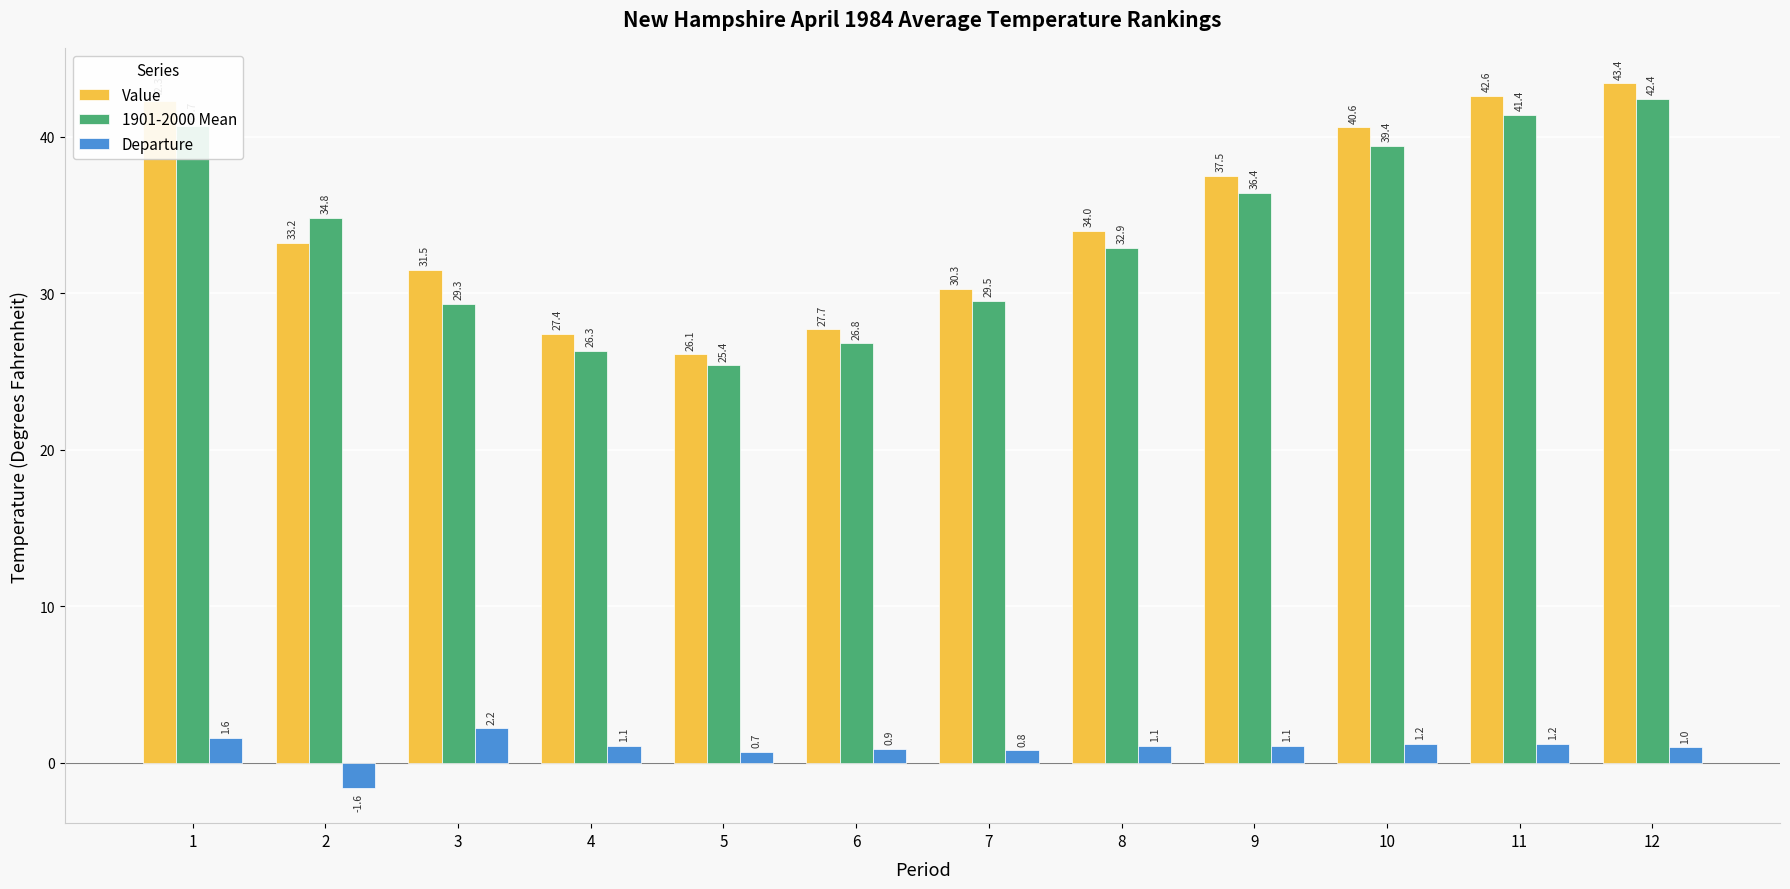

Which series has the largest total across all categories?

Value